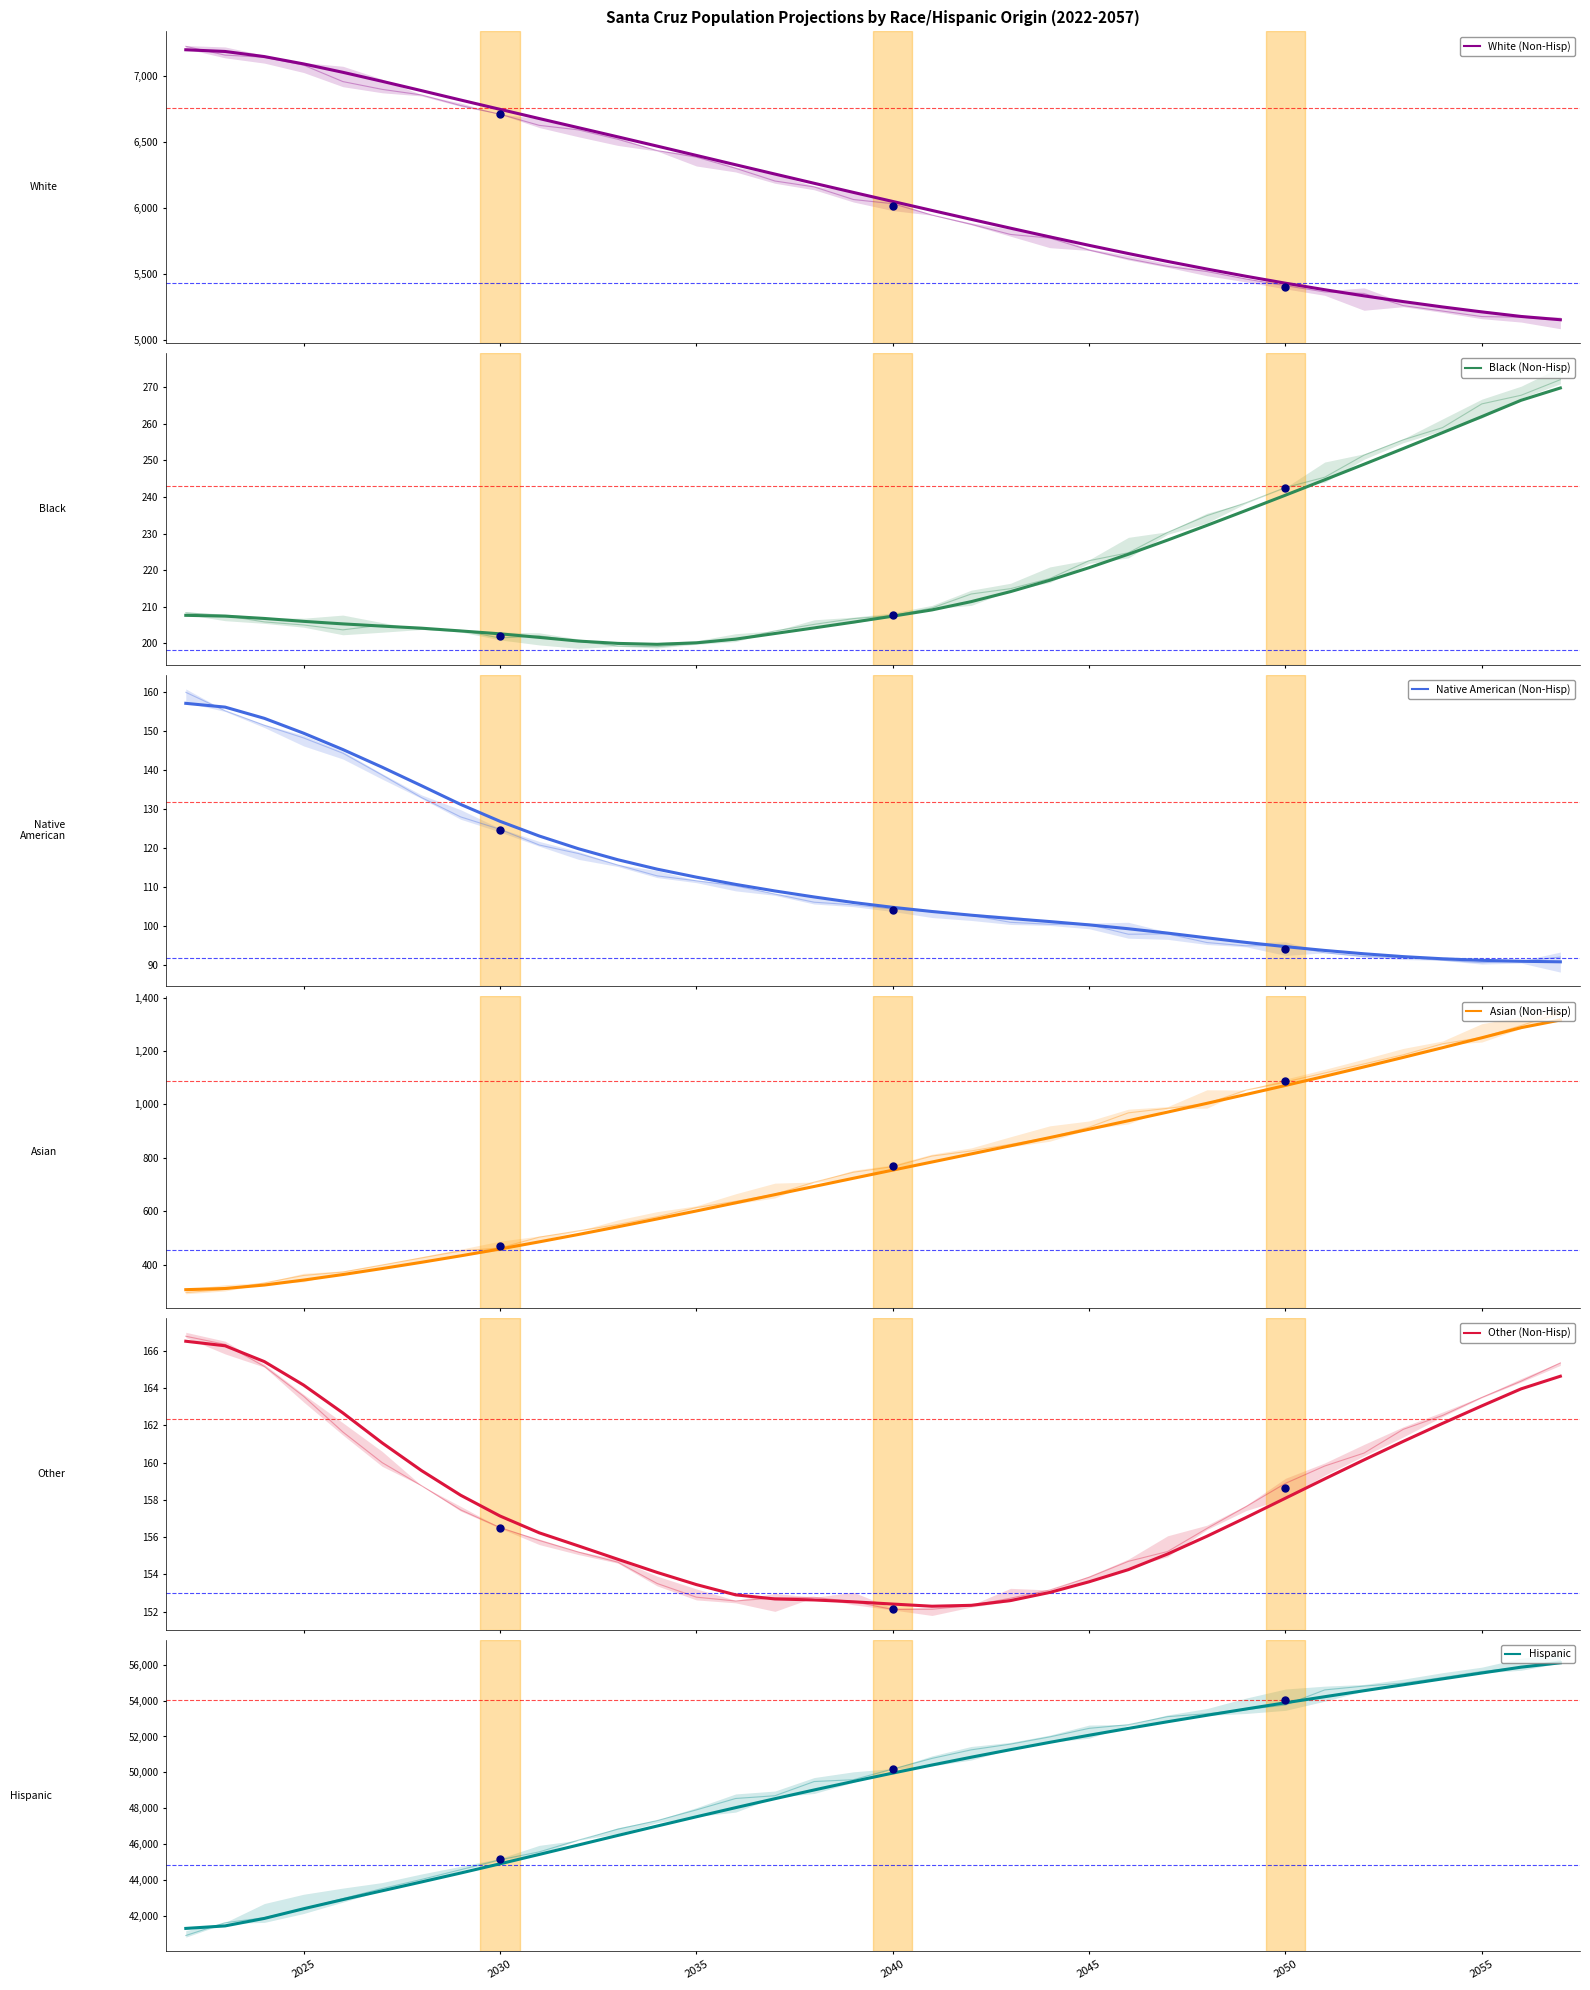

Which series has the widest spread of Y values?

Hispanic